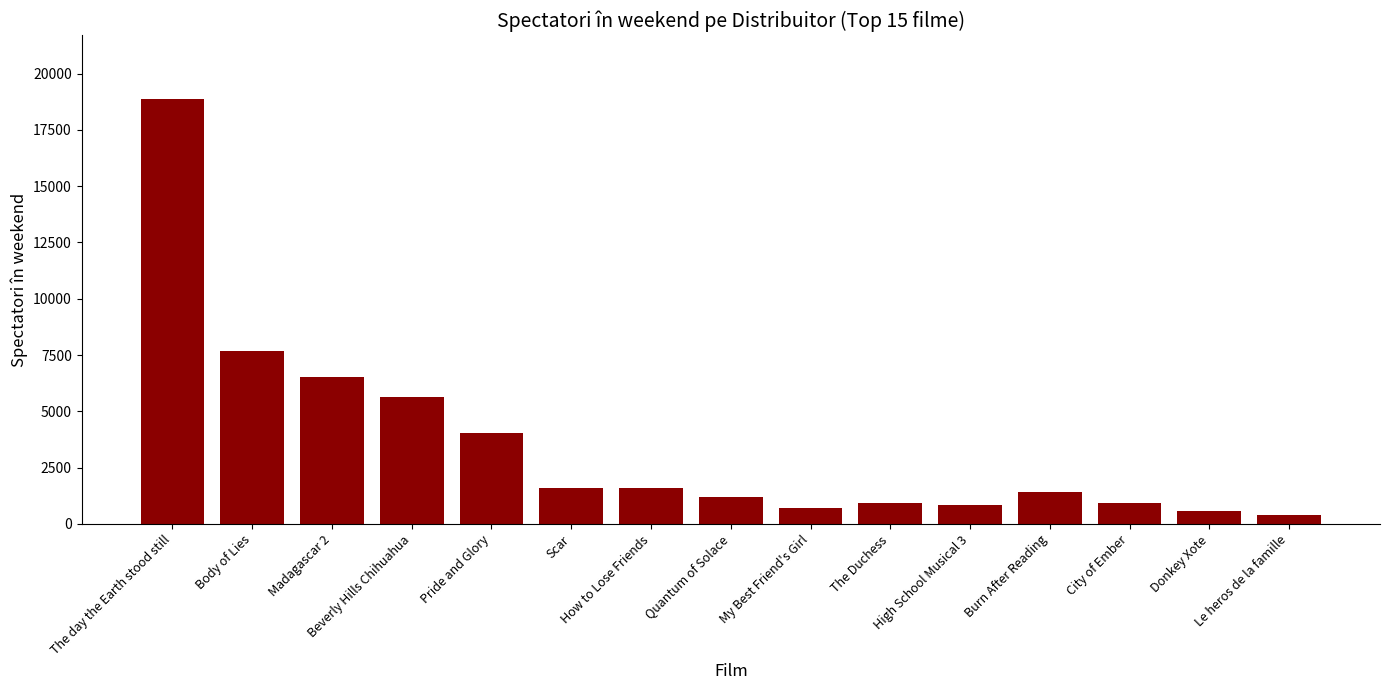

What is the minimum value shown in the chart?

391